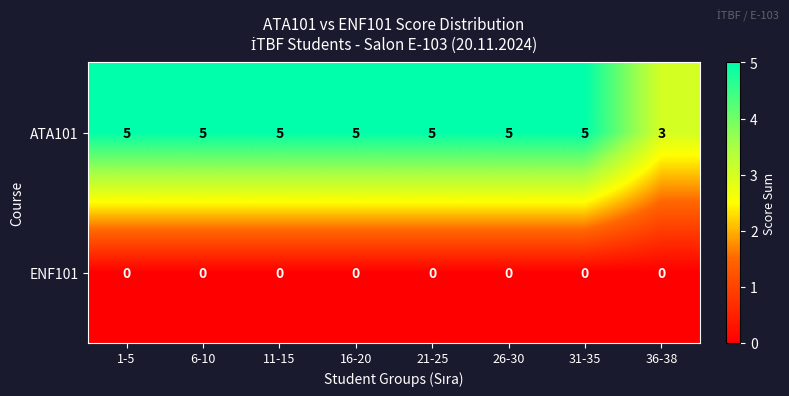

List the series in order of their overall mean, lowest first.

ENF101, ATA101